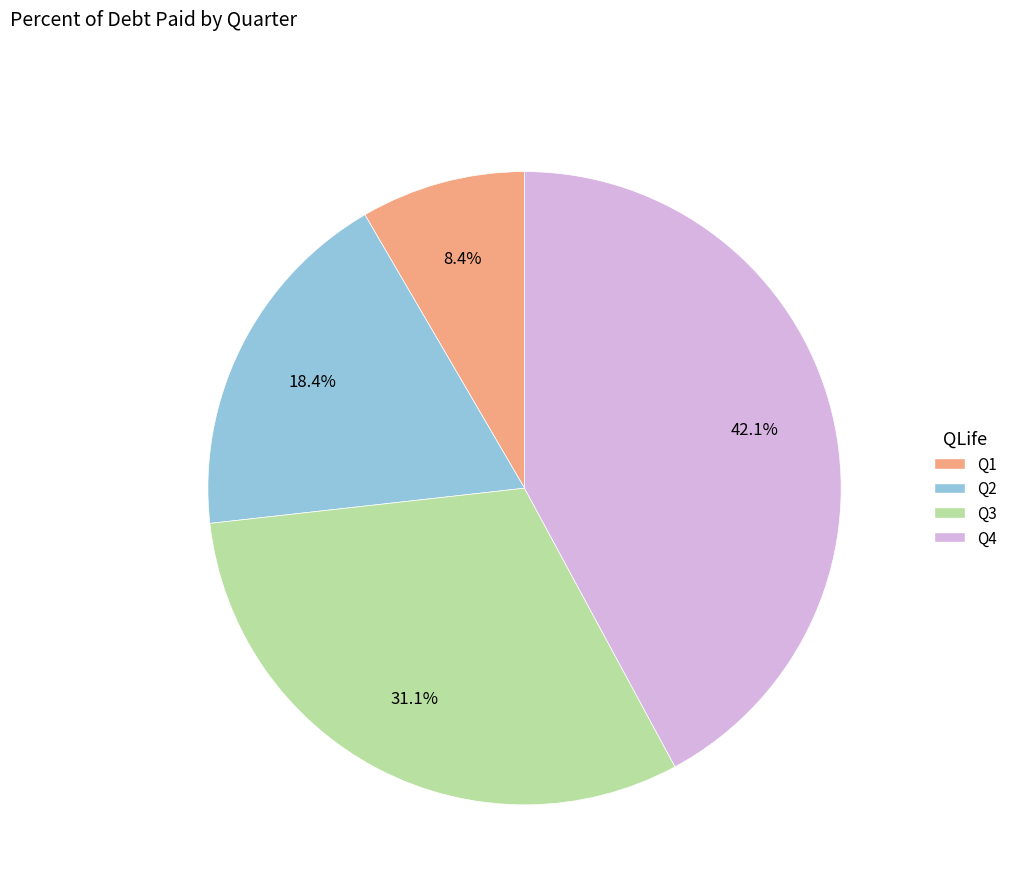

Which category has the smallest portion of the pie?

Q1